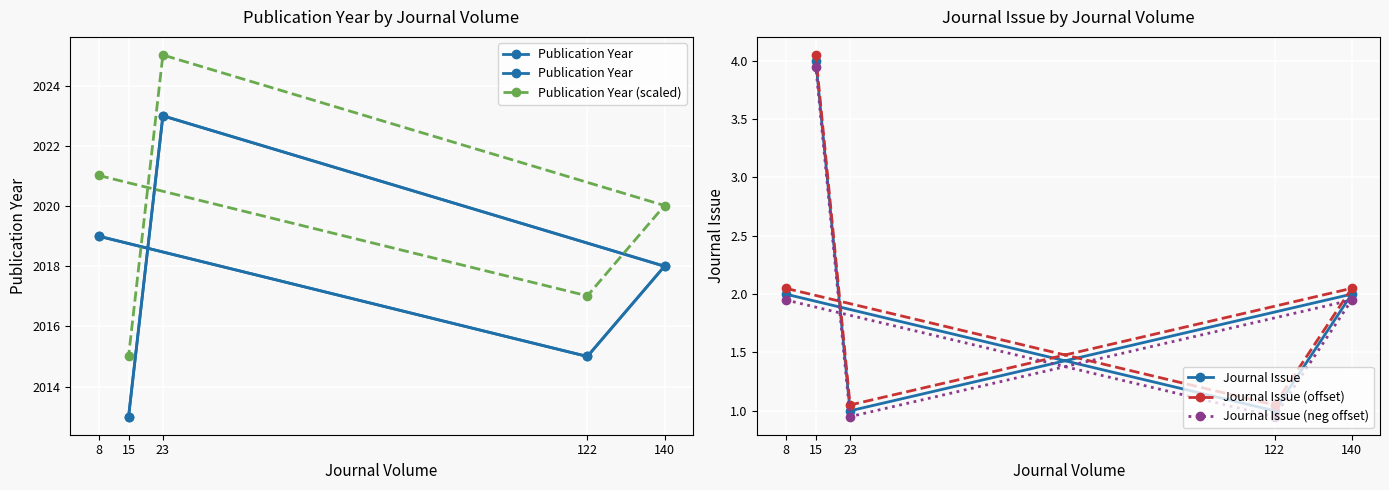

List the labels in order of Journal Issue (neg offset) value, largest first.

15, 8, 140, 122, 23